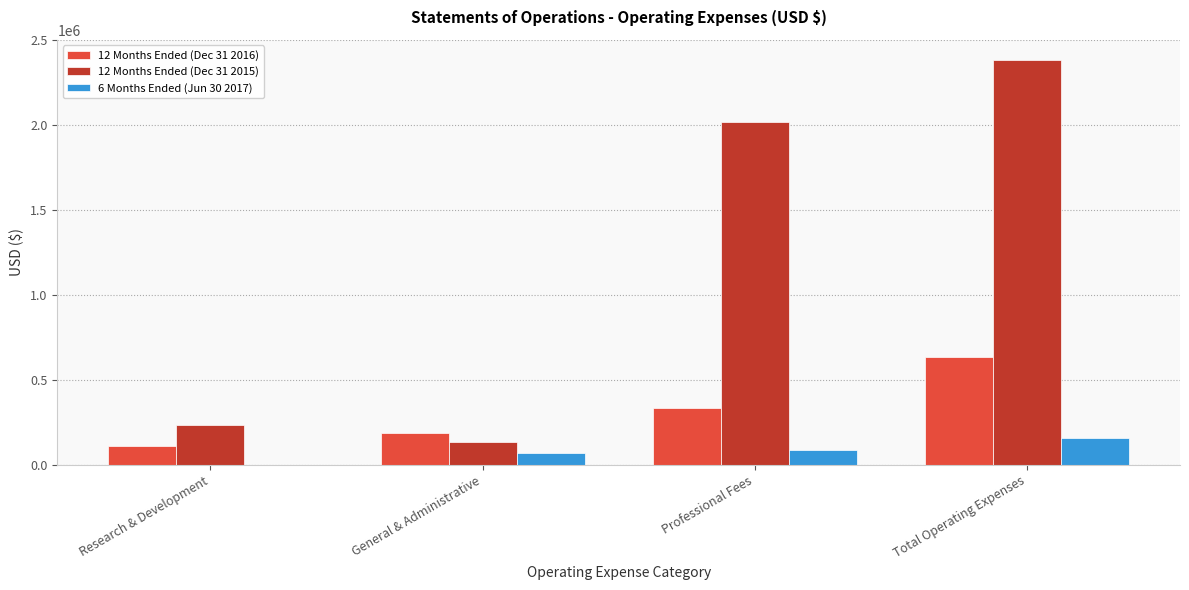

Count the number of data series in this chart.

3